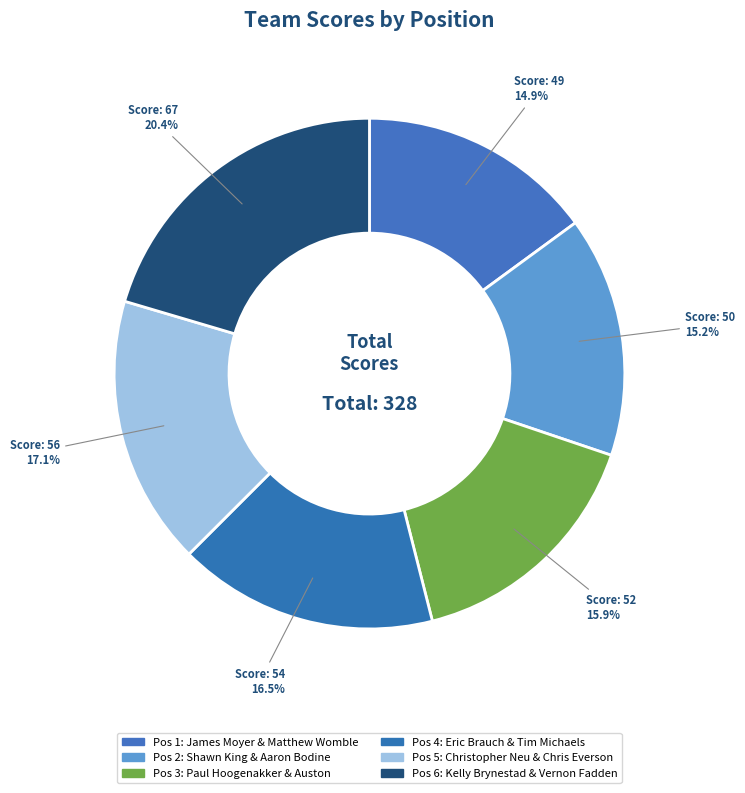

Is there a majority slice in this chart?

No